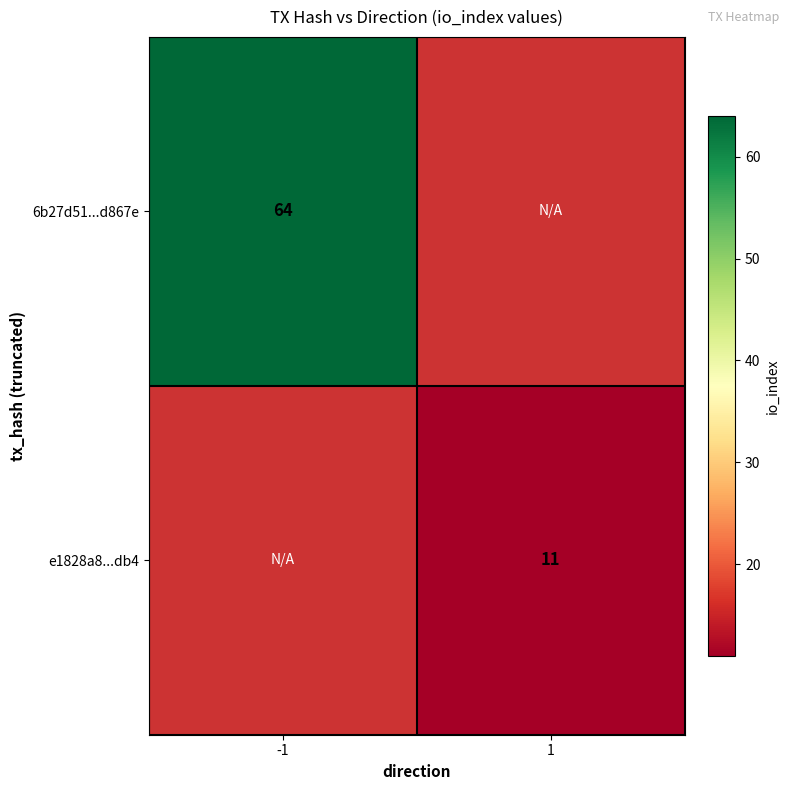

What is the greatest value displayed?

64.0